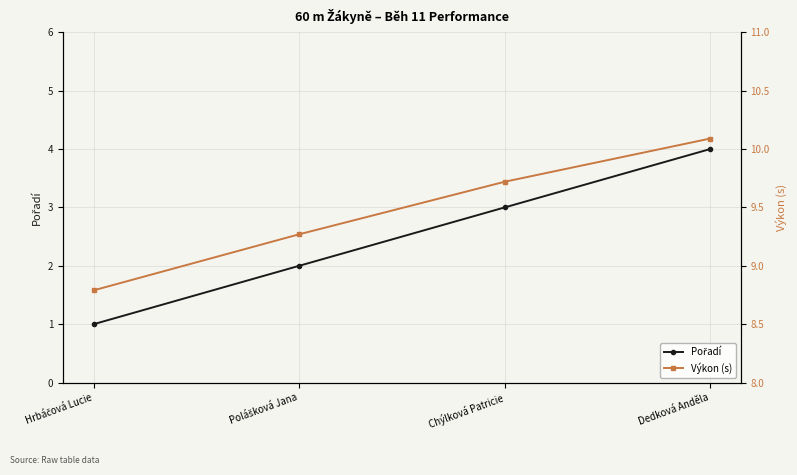

Reading right to left, list all the values displayed in this chart.

Pořadí: 4.0	3.0	2.0	1.0
Výkon (s): 10.1	9.7	9.3	8.8